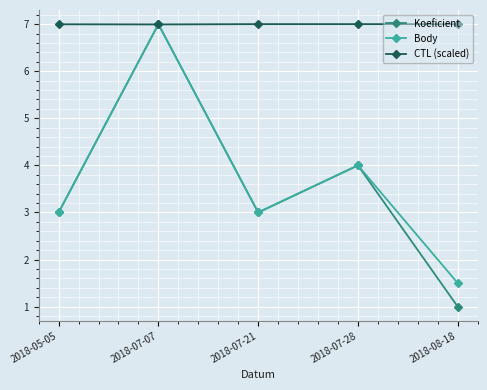

True or false: Body has more than 1 interior local peaks.

True